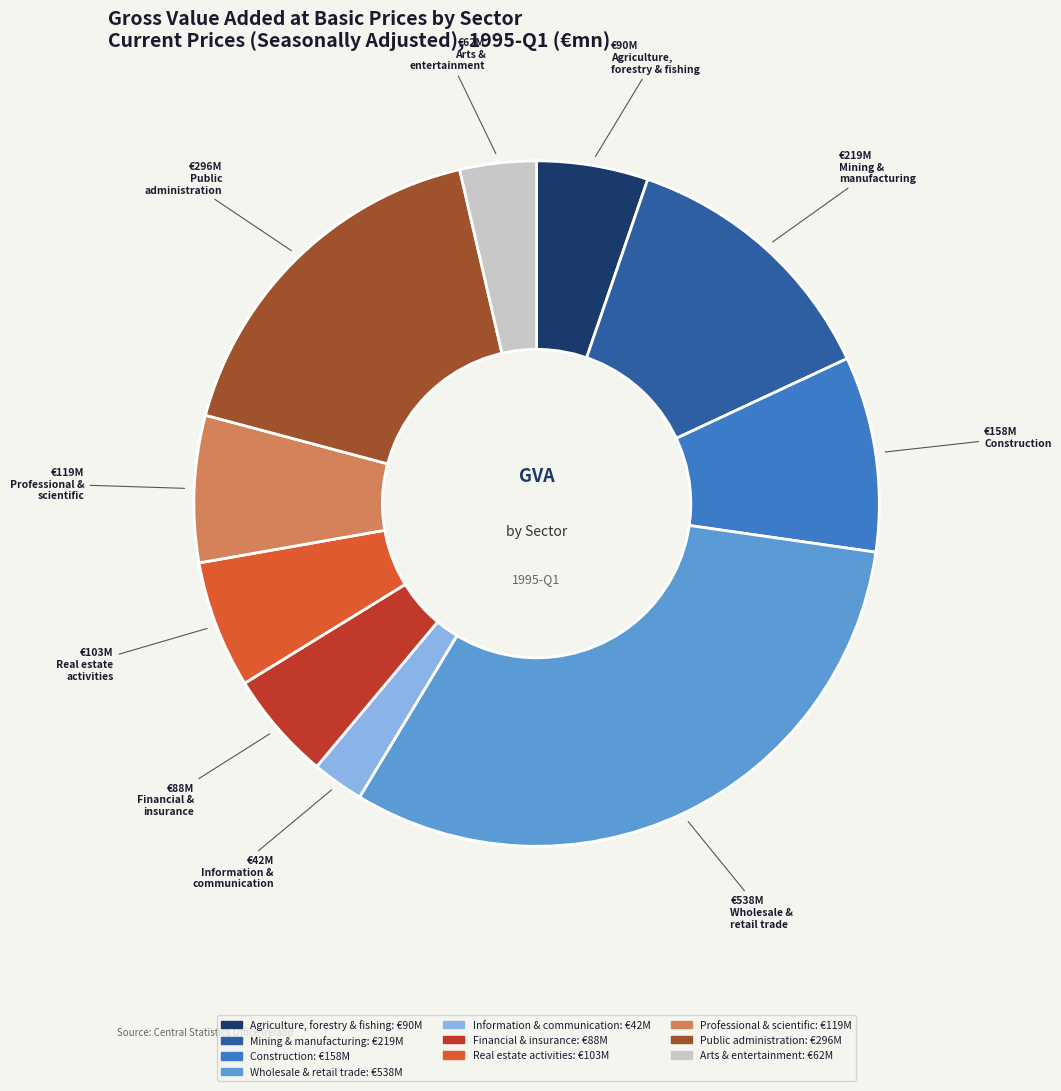

Does any single category account for the majority?

No